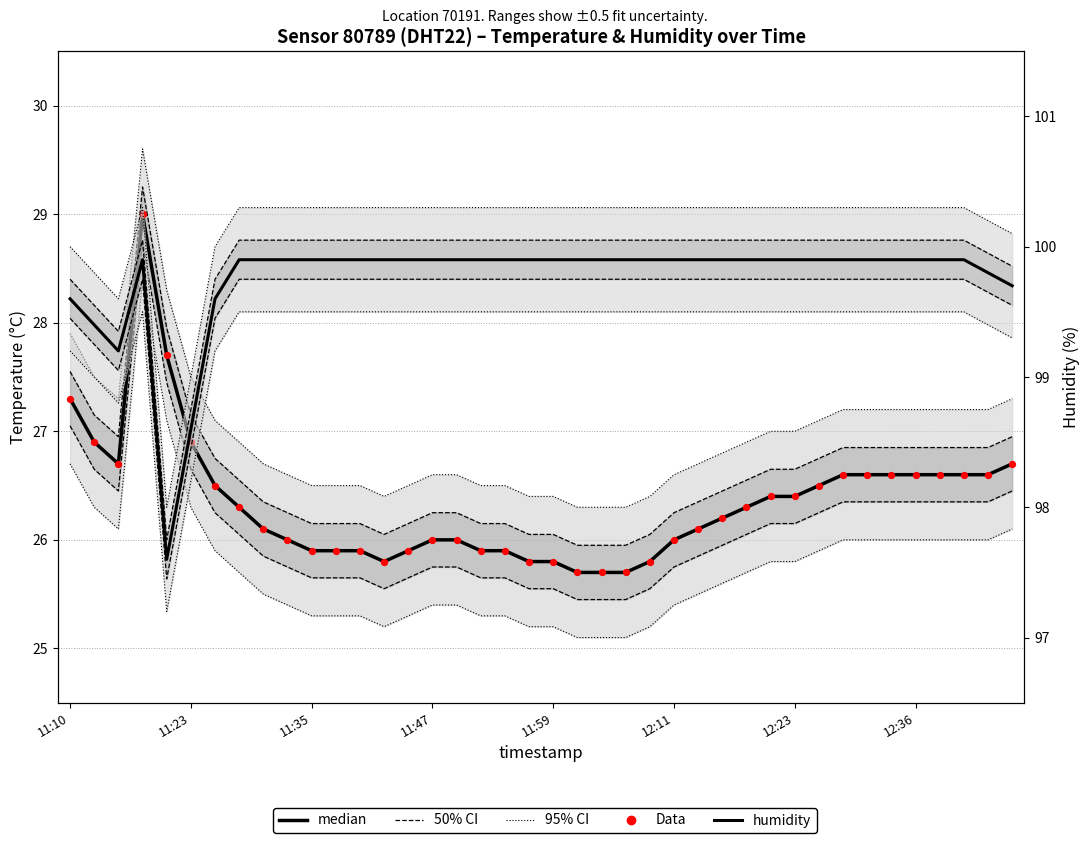

What are all the series names shown in the legend?

95% CI, 50% CI, median, Data, humidity